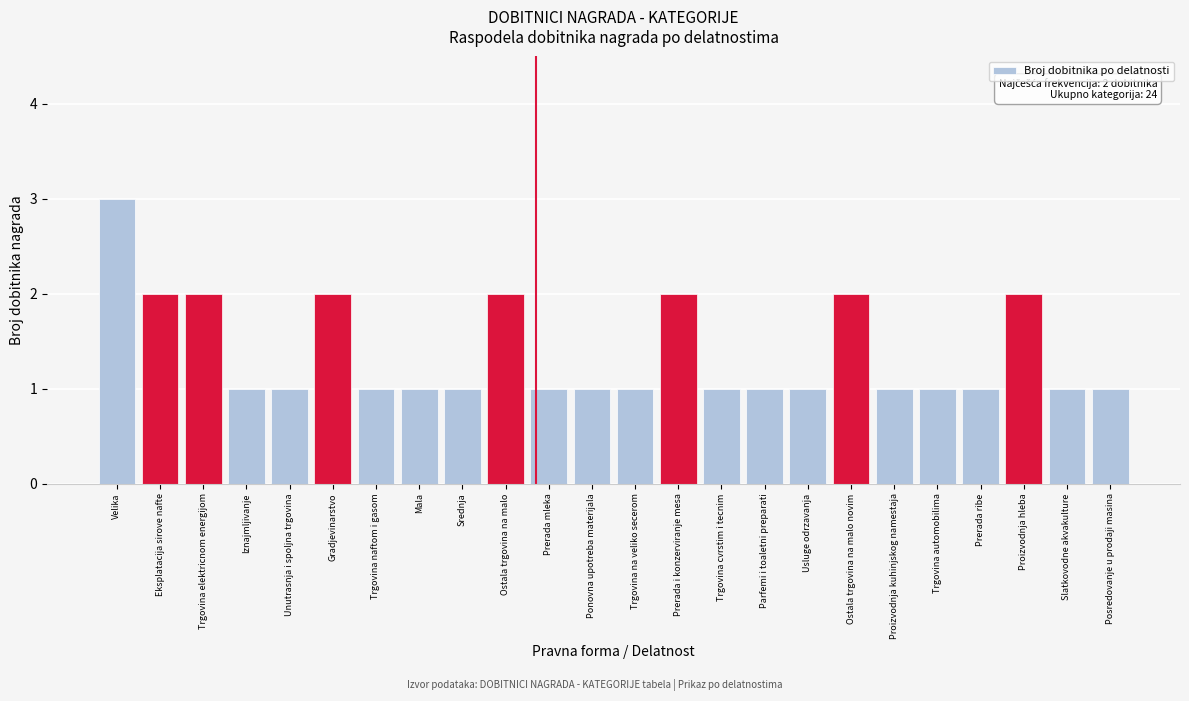

Reading right to left, transcribe all the data shown in this chart.

Posredovanje u prodaji masina=1	Slatkovodne akvakulture=1	Proizvodnja hleba=2	Prerada ribe=1	Trgovina automobilima=1	Proizvodnja kuhinjskog namestaja=1	Ostala trgovina na malo novim=2	Usluge odrzavanja=1	Parfemi i toaletni preparati=1	Trgovina cvrstim i tecnim=1	Prerada i konzerviranje mesa=2	Trgovina na veliko secerom=1	Ponovna upotreba materijala=1	Prerada mleka=1	Ostala trgovina na malo=2	Srednja=1	Mala=1	Trgovina naftom i gasom=1	Gradjevinarstvo=2	Unutrasnja i spoljna trgovina=1	Iznajmljivanje=1	Trgovina elektricnom energijom=2	Eksplatacija sirove nafte=2	Velika=3